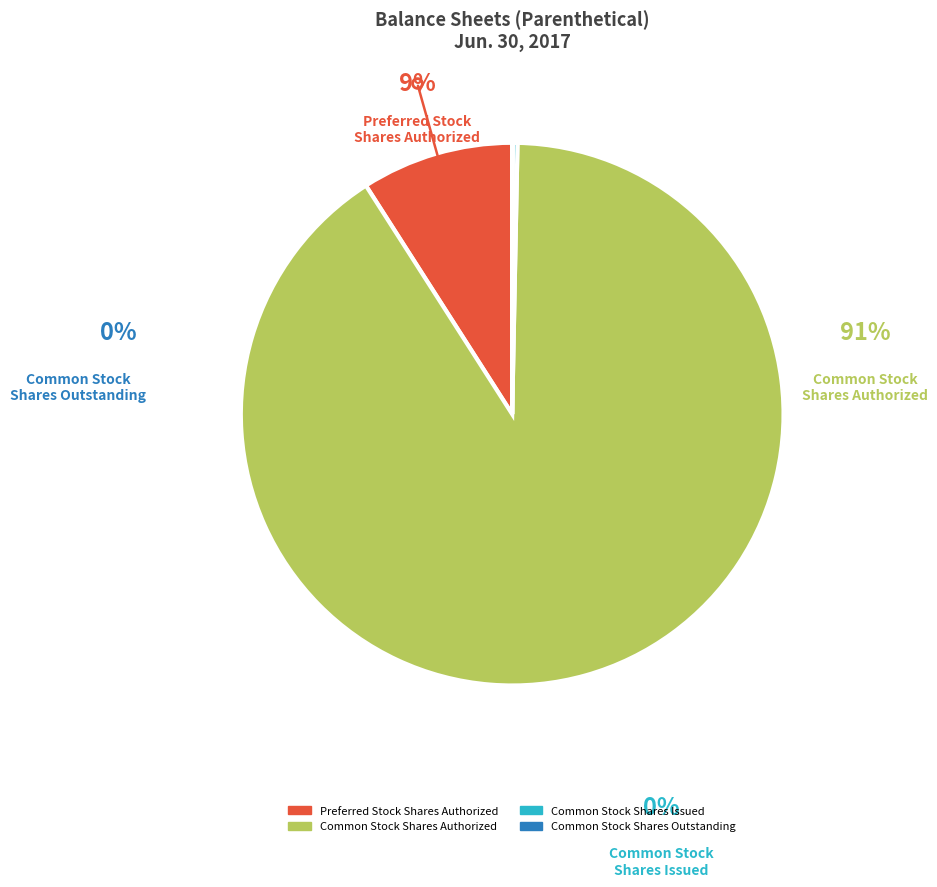

Is there a majority slice in this chart?

Yes